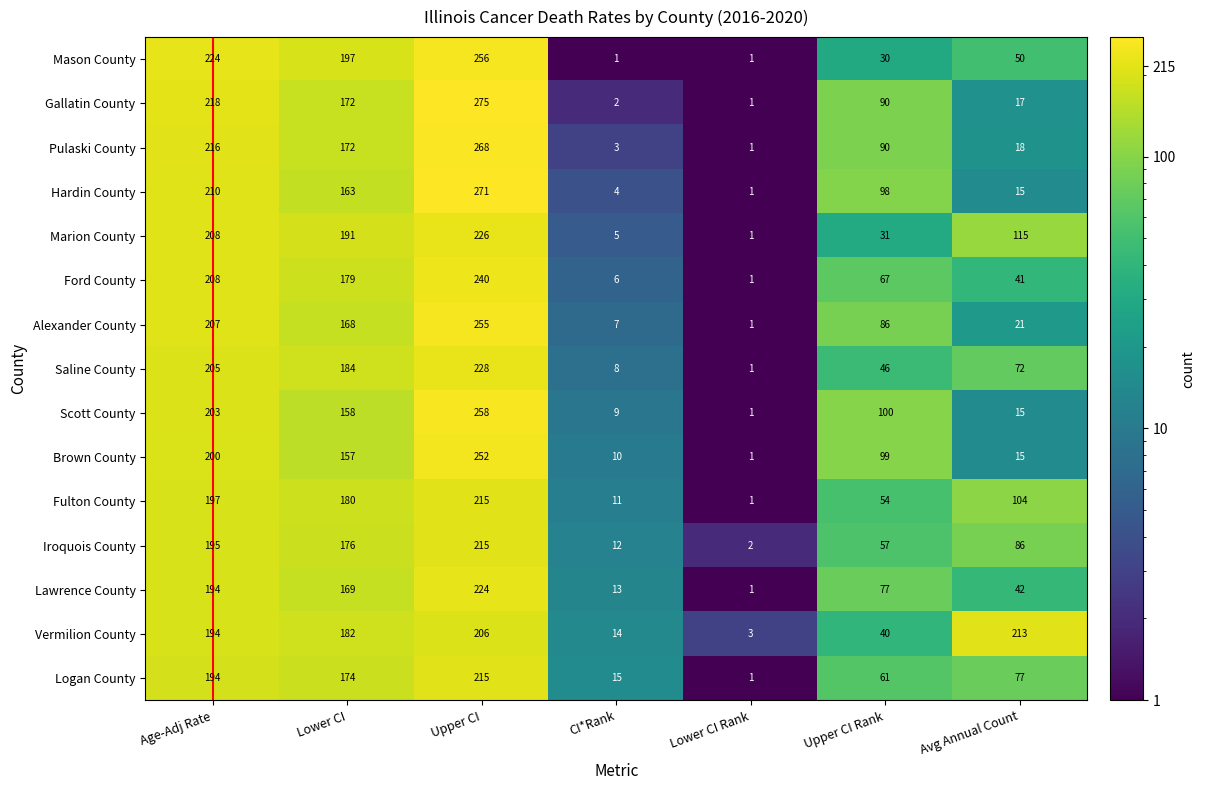

List the labels in order of Hardin County value, smallest first.

Lower CI Rank, CI*Rank, Avg Annual Count, Upper CI Rank, Lower CI, Age-Adj Rate, Upper CI